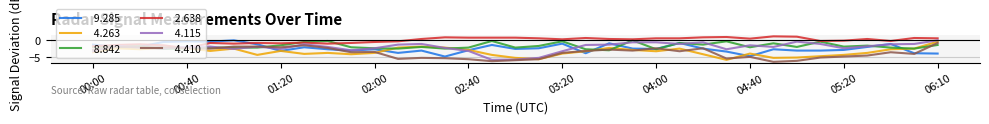

What is the greatest value displayed?

1.2